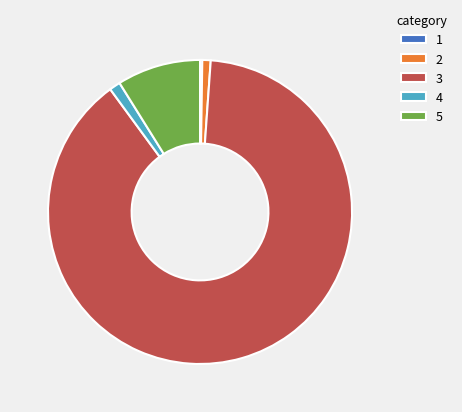

Which has a higher value, 5 or 4?

5